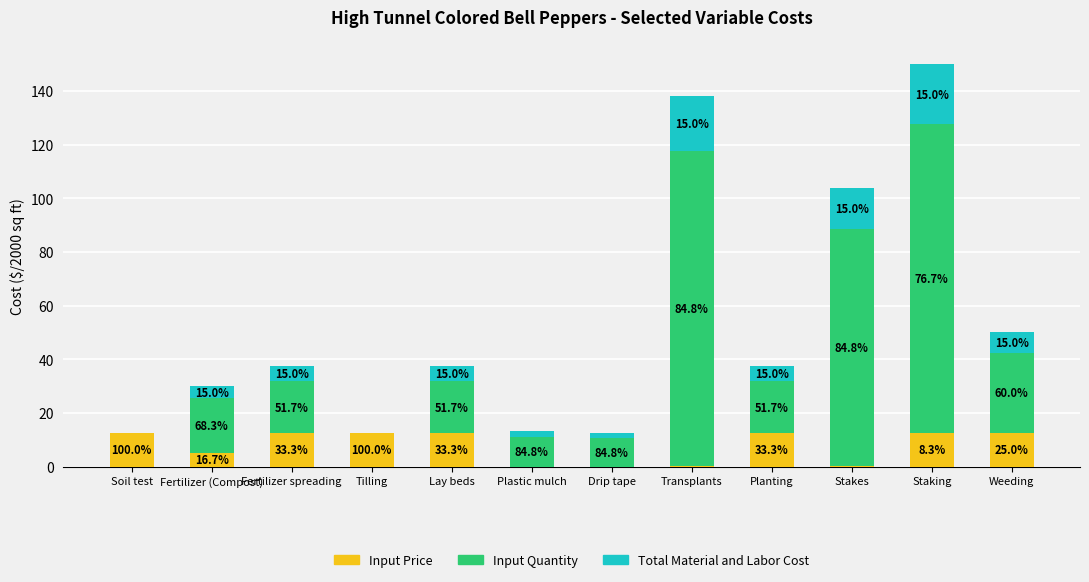

What is the label of the 4th bar from the right?

Planting